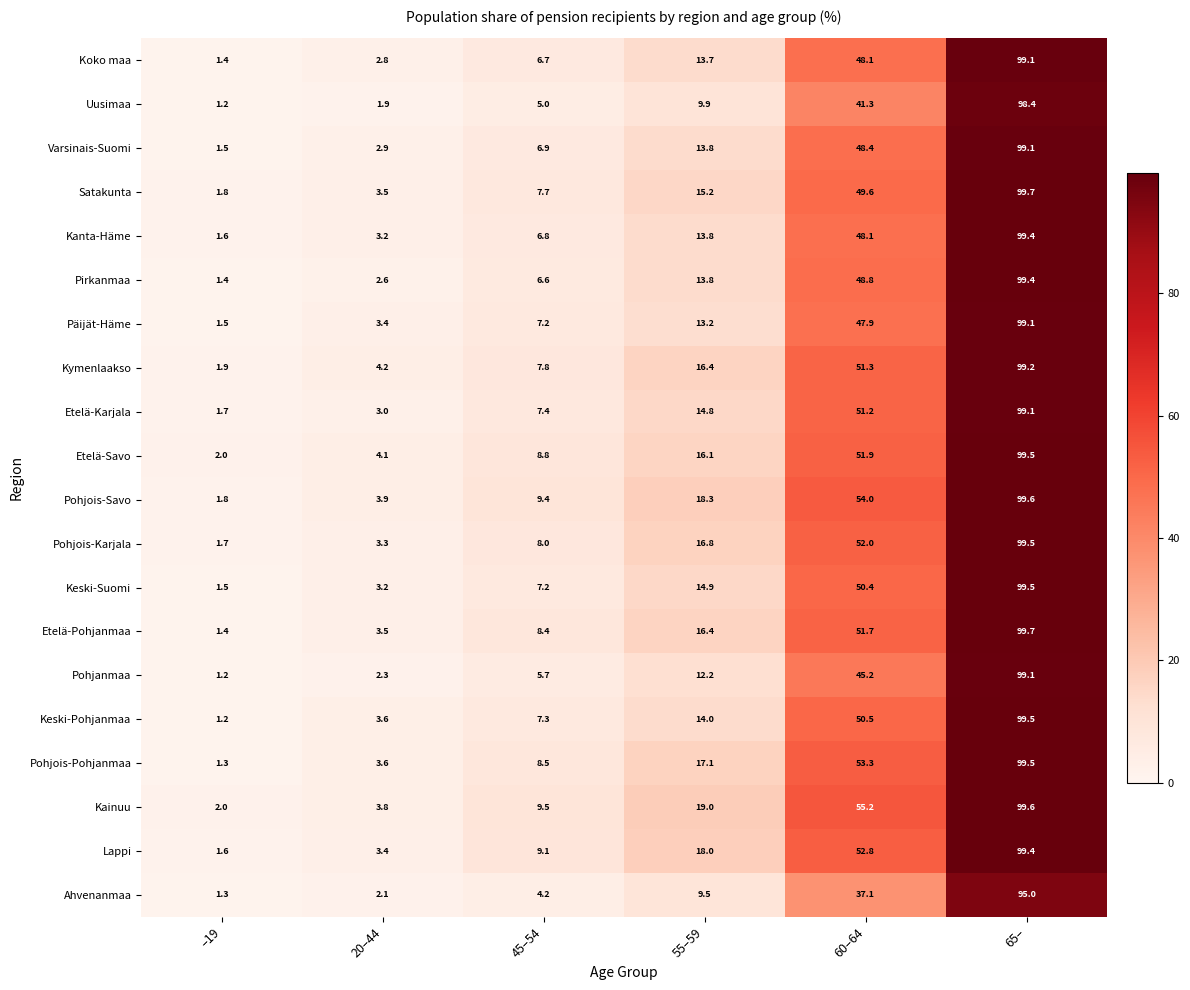

What is the total value across all series at 65–?

1982.4